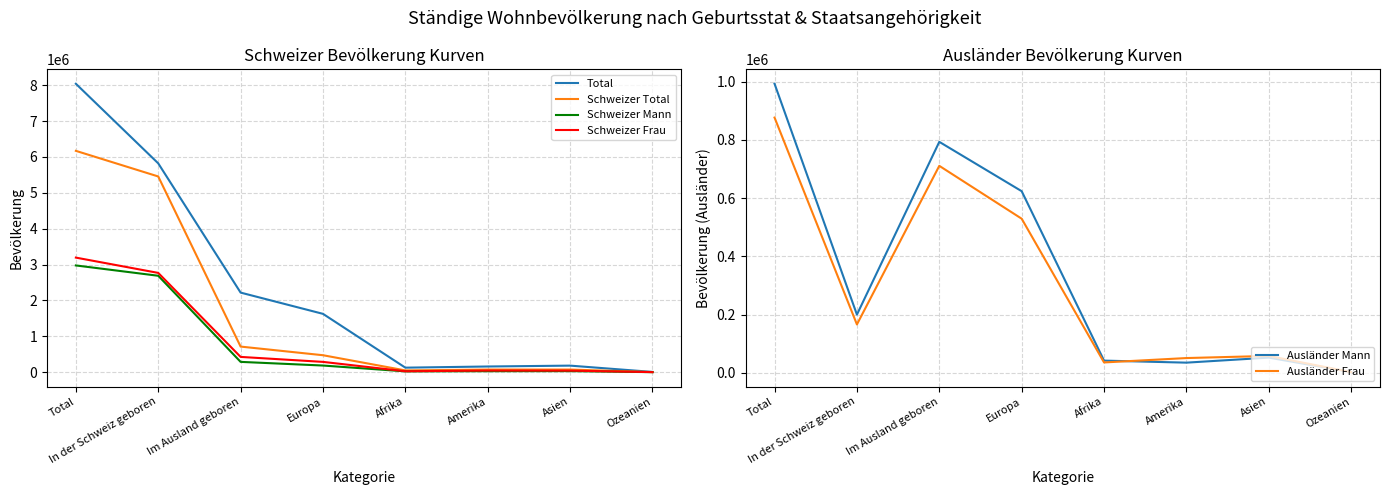

What is the label of the 6th point from the right?

Im Ausland geboren